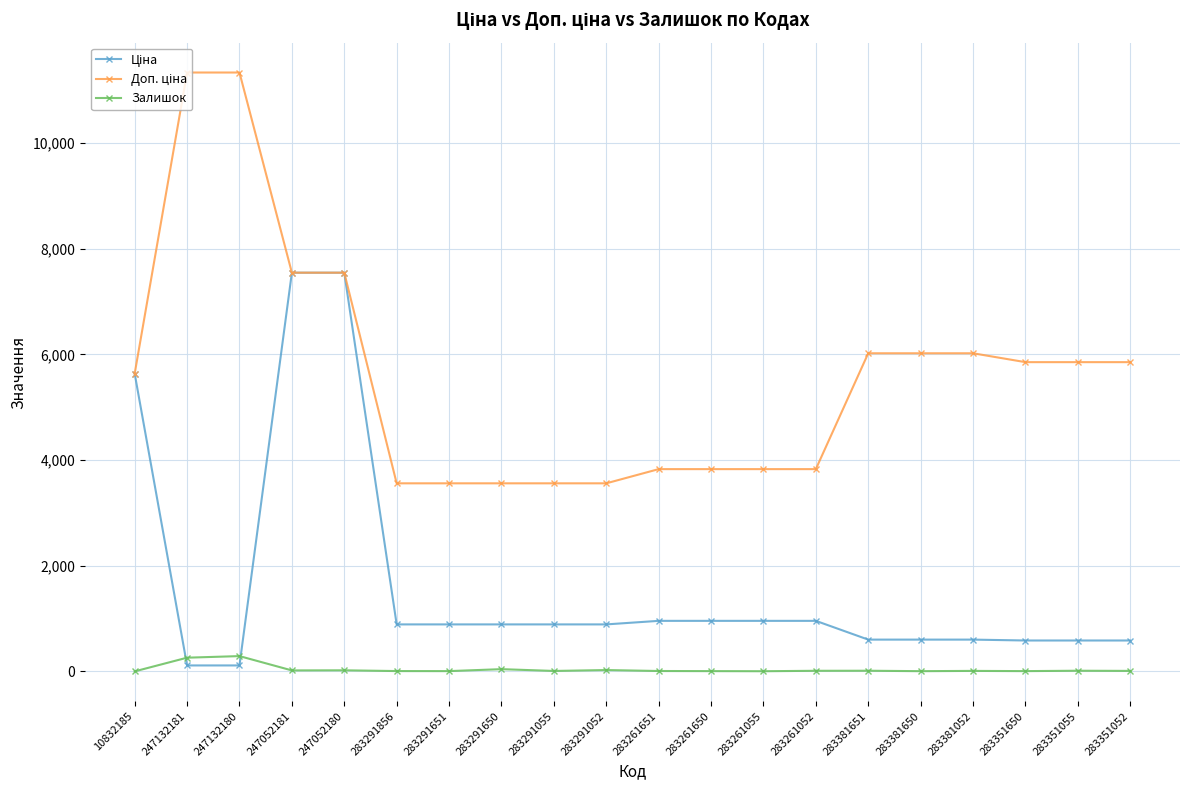

What is the difference between the highest and lowest values at 283291650?

3516.7